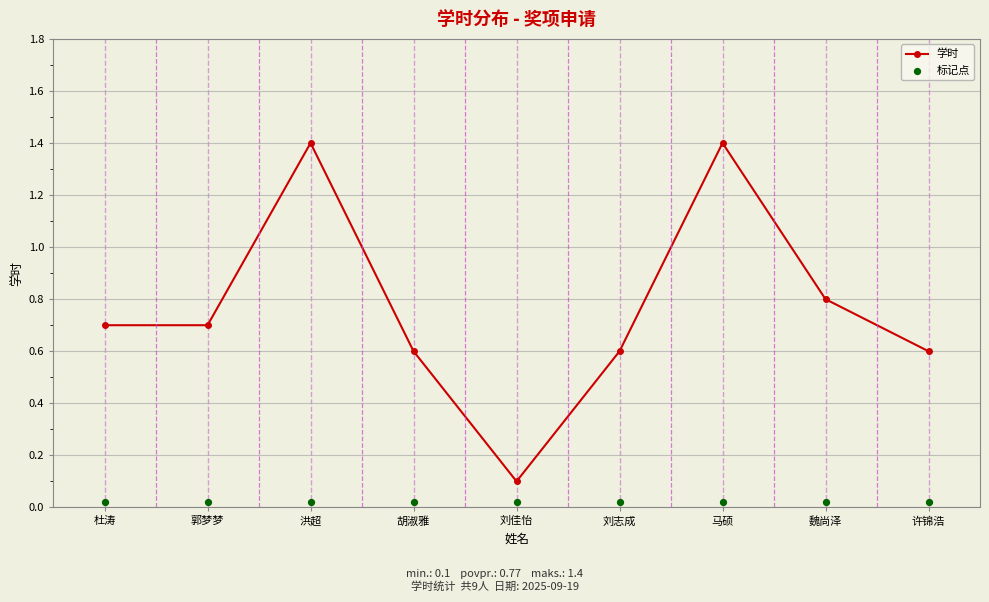

Which series reaches the minimum Y coordinate?

标记点